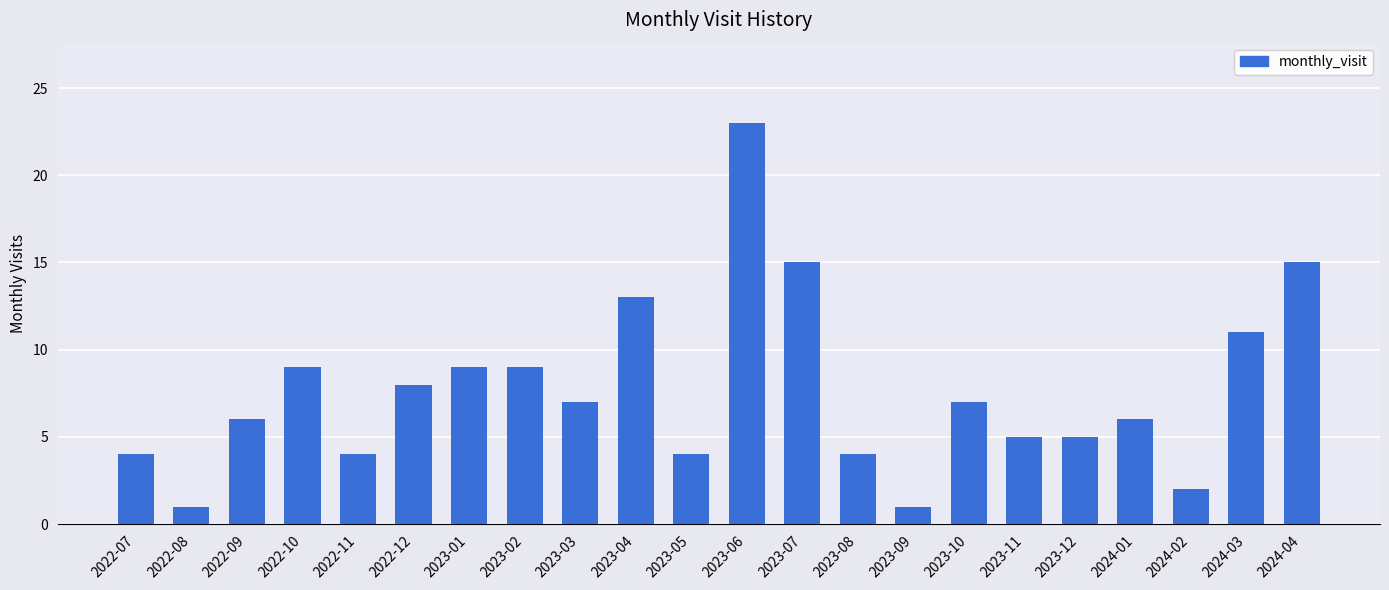

What is the difference between the maximum and minimum values?

22